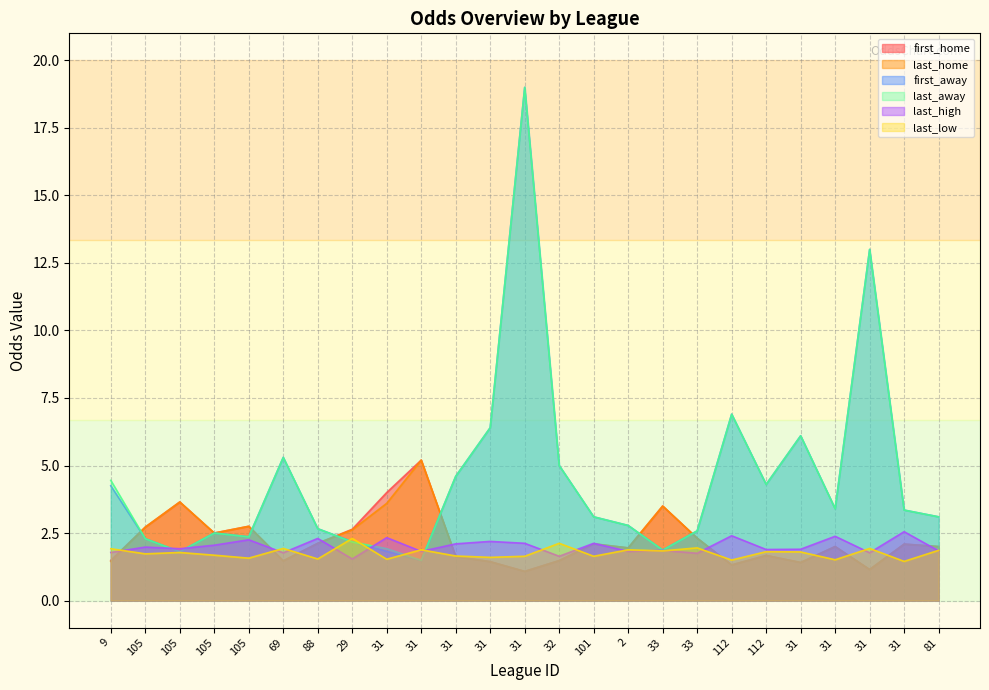

True or false: last_home has more than 0 interior local peaks.

True